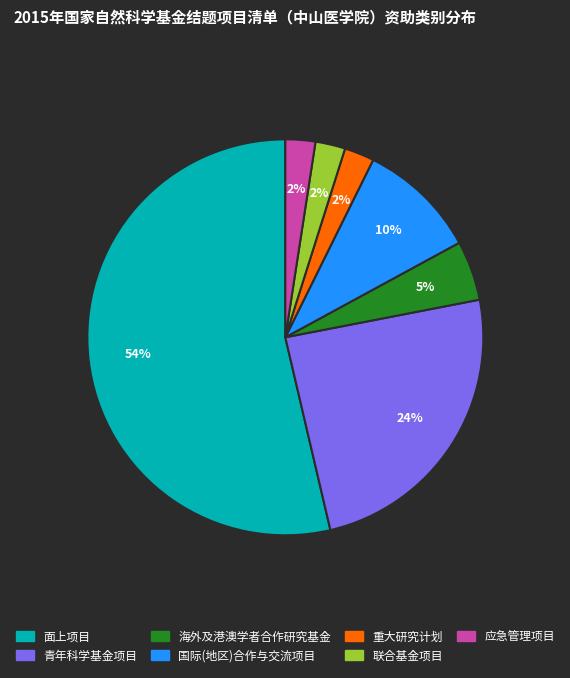

To the nearest percent, what percentage of the pie is 应急管理项目?

2%